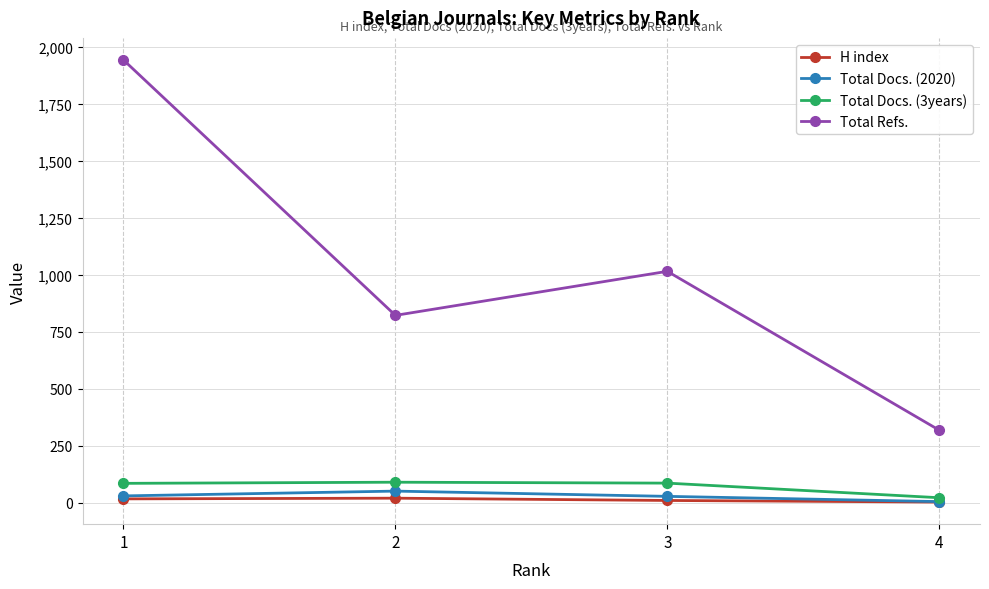

The Total Docs. (2020) series shows 6 at 4. True or false?

True